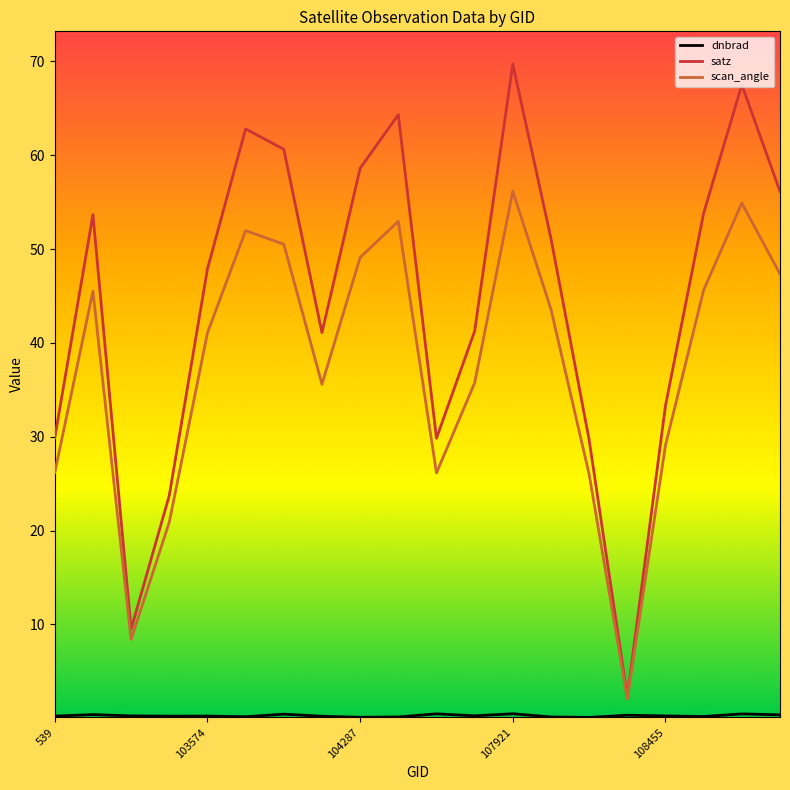

What is the maximum value shown in the chart?

69.7